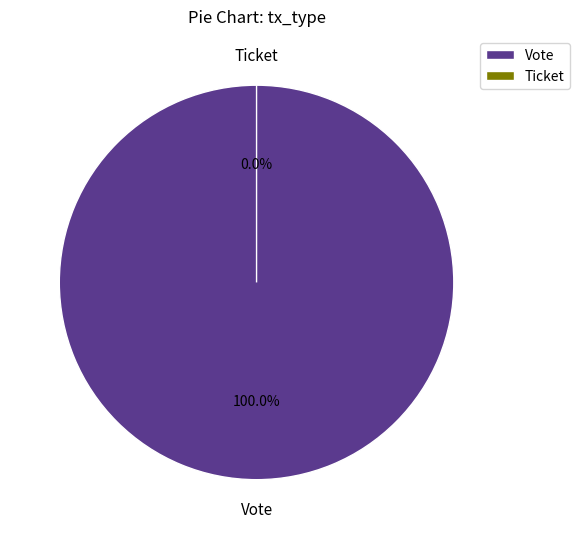

Is the sum of Vote and Ticket greater than half?

Yes